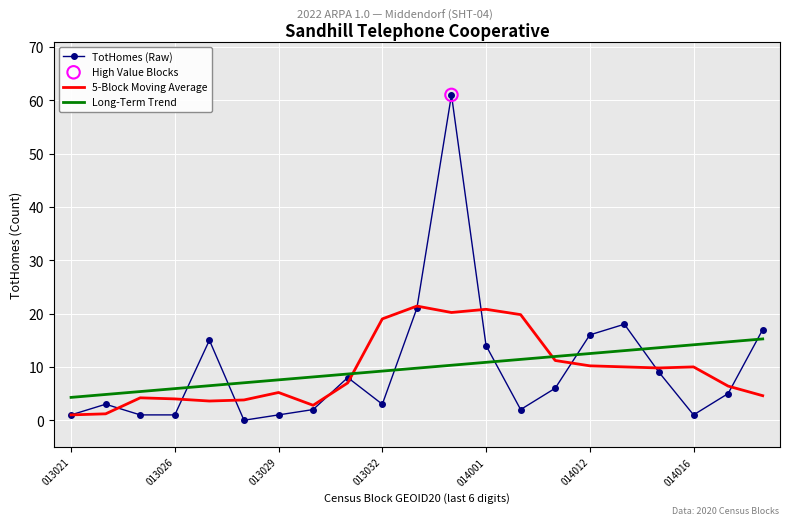

What is the maximum value shown in the chart?

61.0